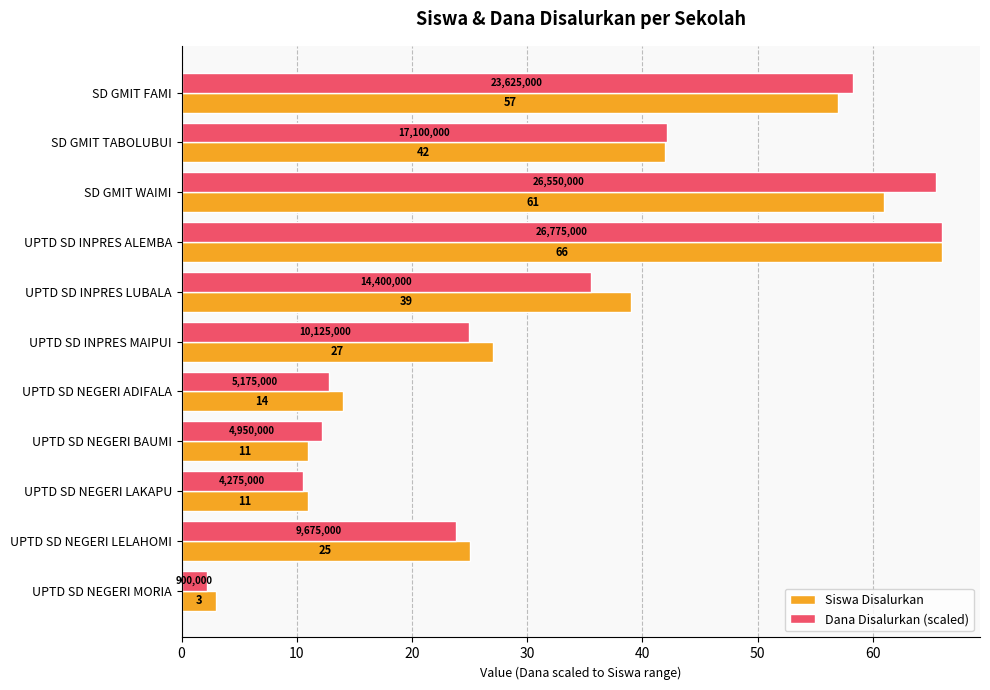

What is the maximum value shown in the chart?

66.0